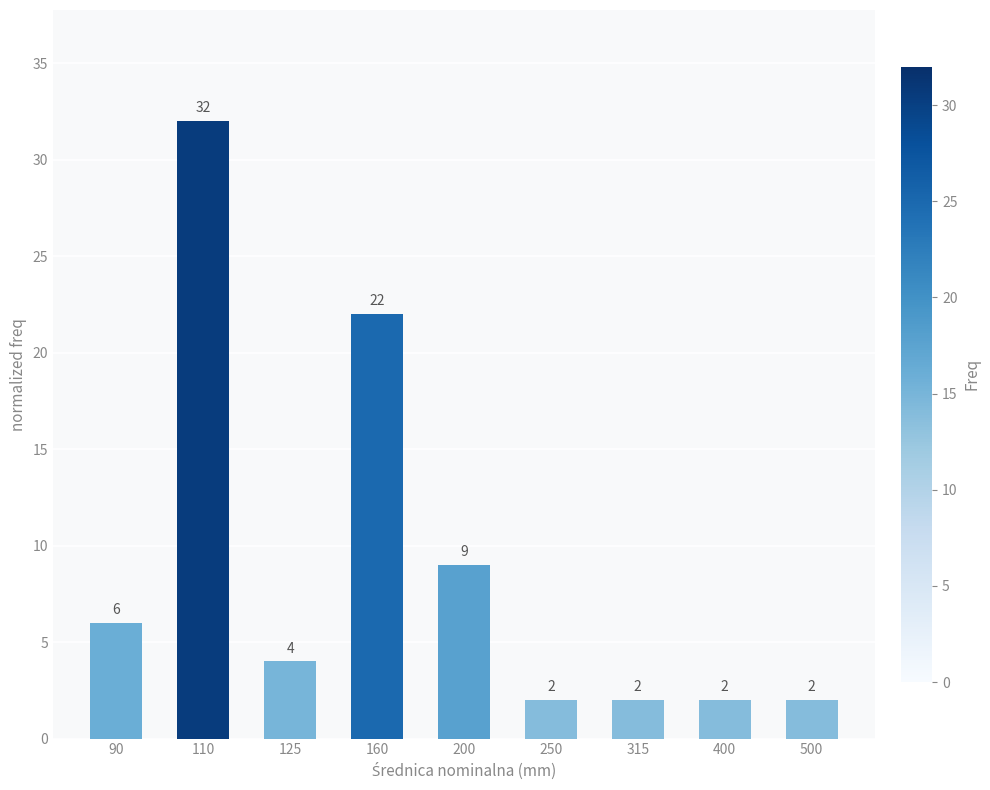

Does the chart contain any negative values?

No